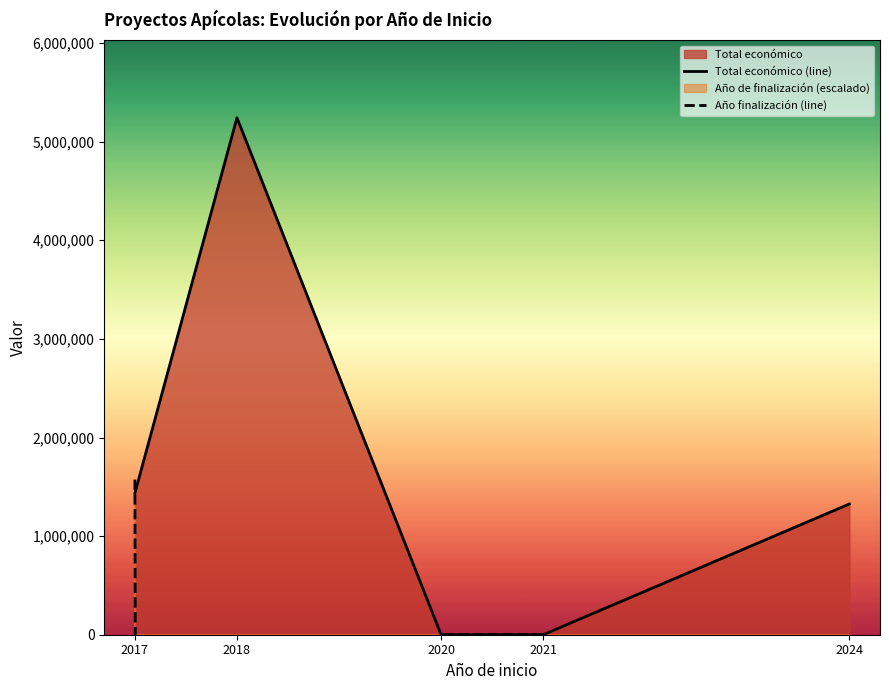

What is the difference between the Año finalización (line) values at 2020 and 2018?

468793764.4